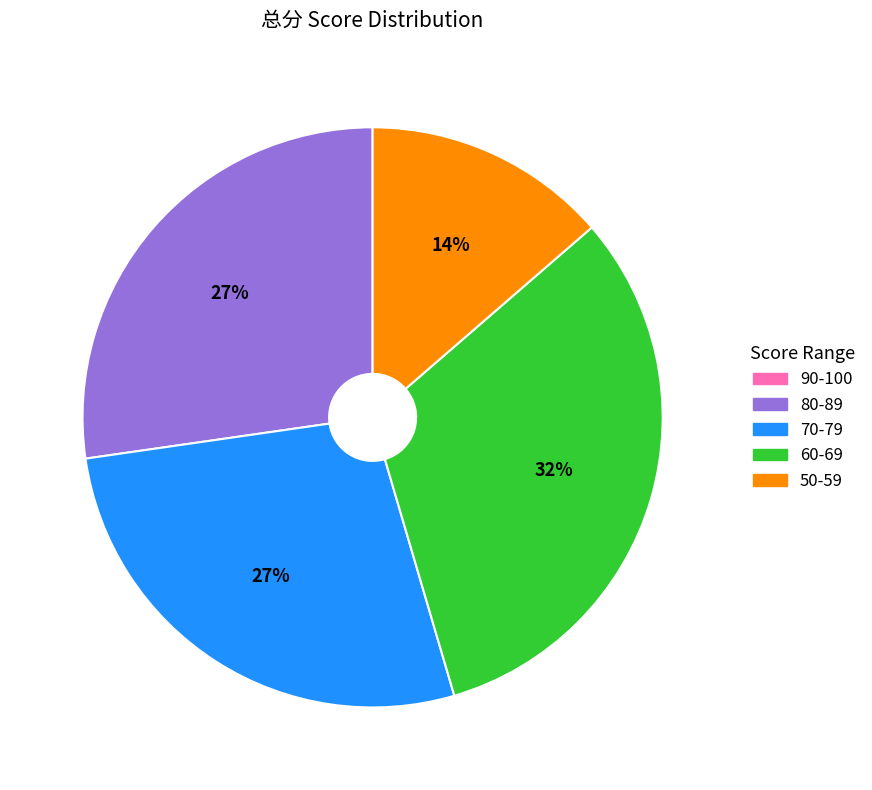

Does any single category account for the majority?

No